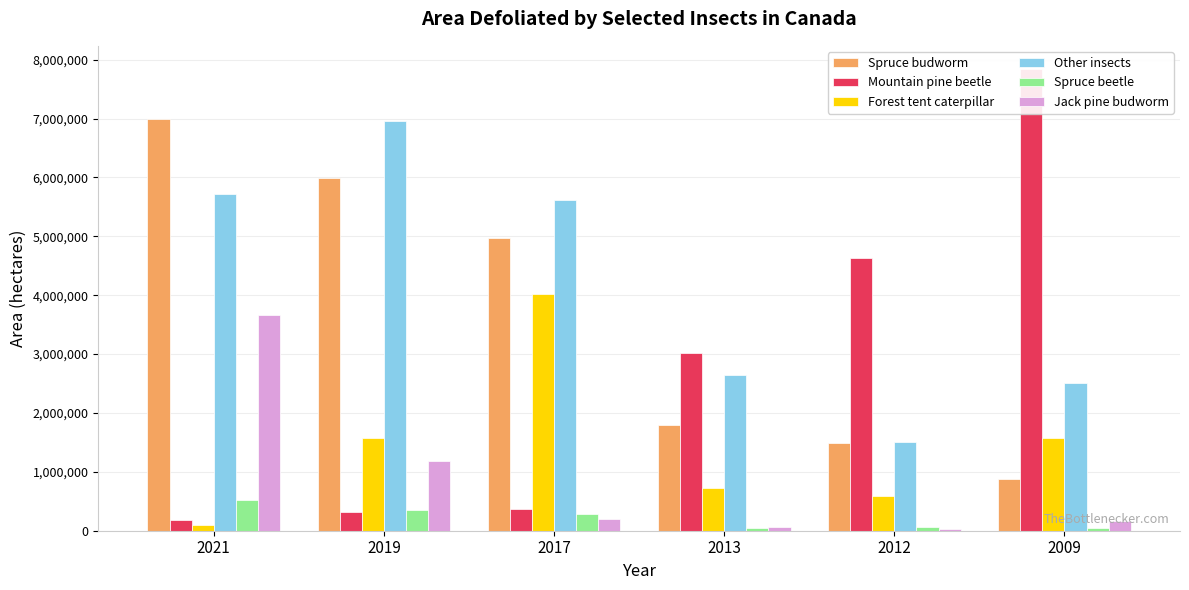

Are the bars grouped side by side (vs. stacked)?

Yes